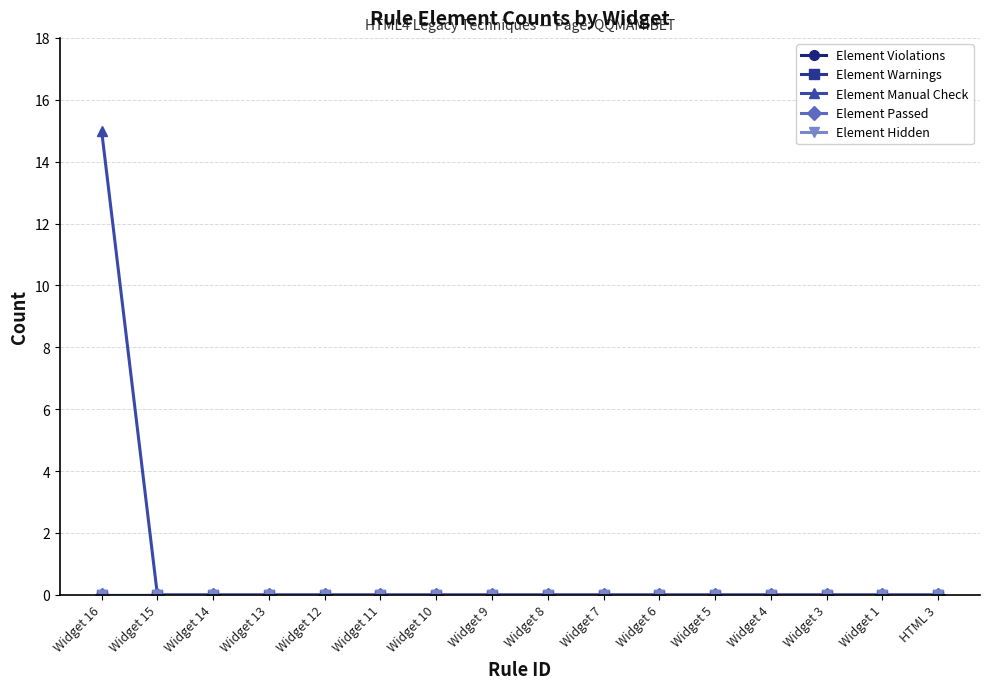

Reading left to right, list all the values displayed in this chart.

Element Violations: Widget 16=0	Widget 15=0	Widget 14=0	Widget 13=0	Widget 12=0	Widget 11=0	Widget 10=0	Widget 9=0	Widget 8=0	Widget 7=0	Widget 6=0	Widget 5=0	Widget 4=0	Widget 3=0	Widget 1=0	HTML 3=0
Element Warnings: Widget 16=0	Widget 15=0	Widget 14=0	Widget 13=0	Widget 12=0	Widget 11=0	Widget 10=0	Widget 9=0	Widget 8=0	Widget 7=0	Widget 6=0	Widget 5=0	Widget 4=0	Widget 3=0	Widget 1=0	HTML 3=0
Element Manual Check: Widget 16=15	Widget 15=0	Widget 14=0	Widget 13=0	Widget 12=0	Widget 11=0	Widget 10=0	Widget 9=0	Widget 8=0	Widget 7=0	Widget 6=0	Widget 5=0	Widget 4=0	Widget 3=0	Widget 1=0	HTML 3=0
Element Passed: Widget 16=0	Widget 15=0	Widget 14=0	Widget 13=0	Widget 12=0	Widget 11=0	Widget 10=0	Widget 9=0	Widget 8=0	Widget 7=0	Widget 6=0	Widget 5=0	Widget 4=0	Widget 3=0	Widget 1=0	HTML 3=0
Element Hidden: Widget 16=0	Widget 15=0	Widget 14=0	Widget 13=0	Widget 12=0	Widget 11=0	Widget 10=0	Widget 9=0	Widget 8=0	Widget 7=0	Widget 6=0	Widget 5=0	Widget 4=0	Widget 3=0	Widget 1=0	HTML 3=0